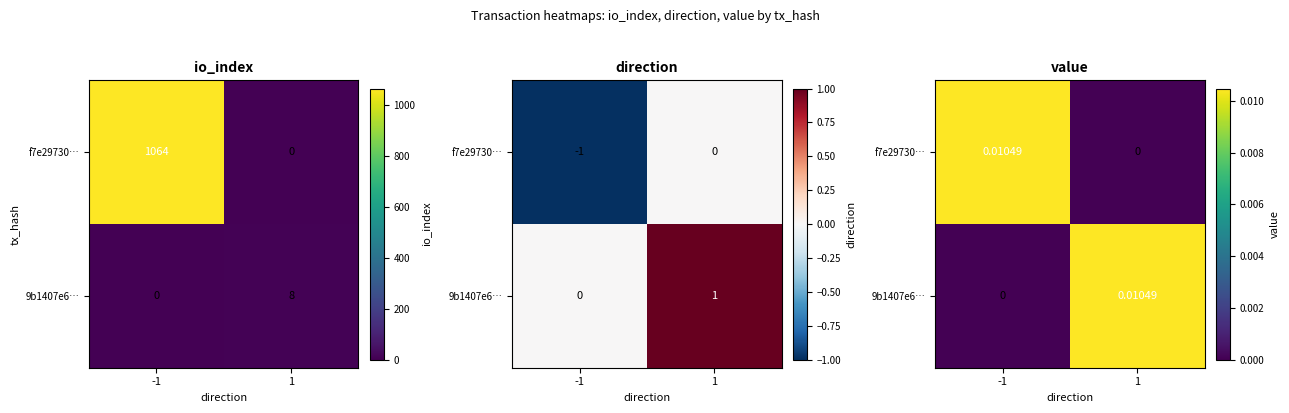

Rank the series at 1 from lowest to highest value.

f7e29730…, 9b1407e6…